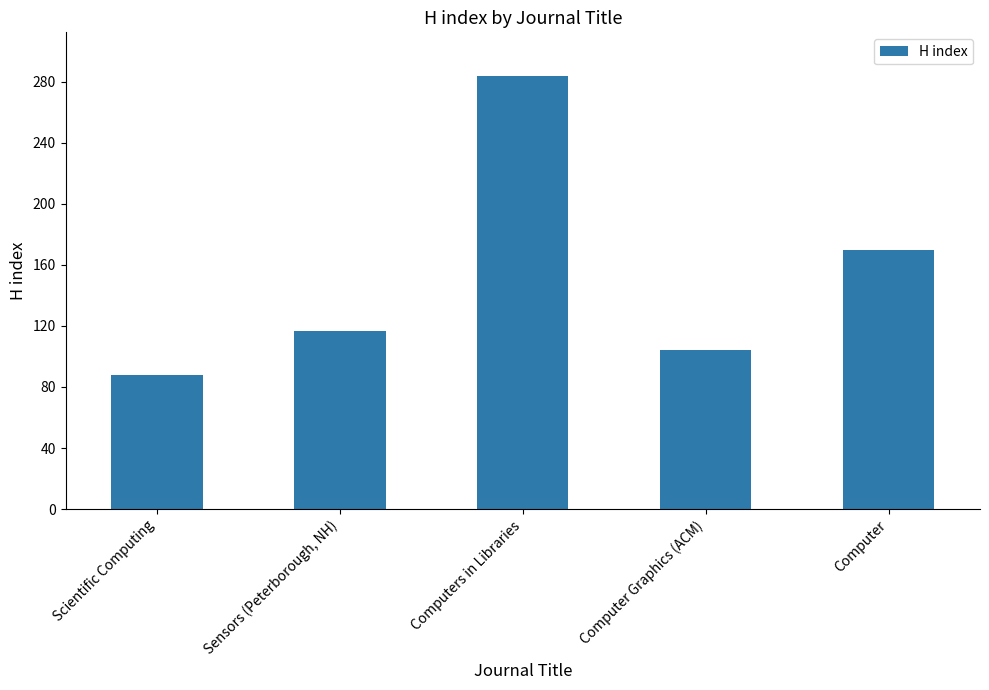

What is the smallest value displayed?

88